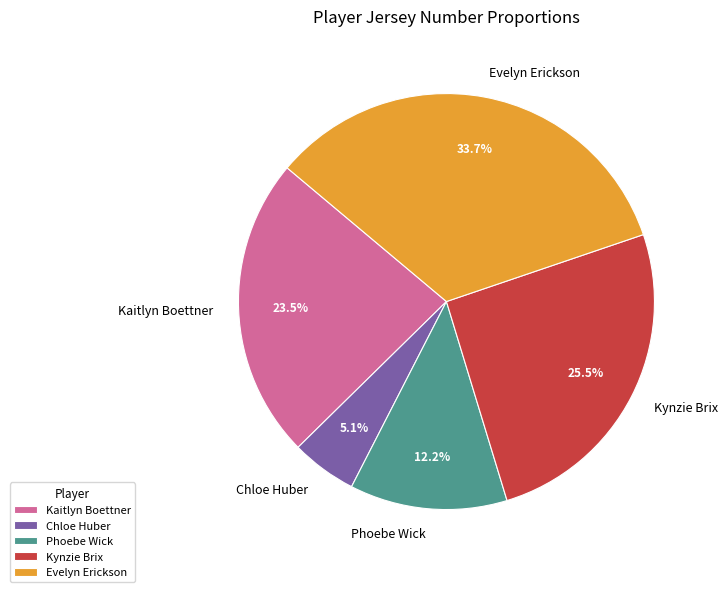

The Phoebe Wick slice represents 12% of the pie. True or false?

True